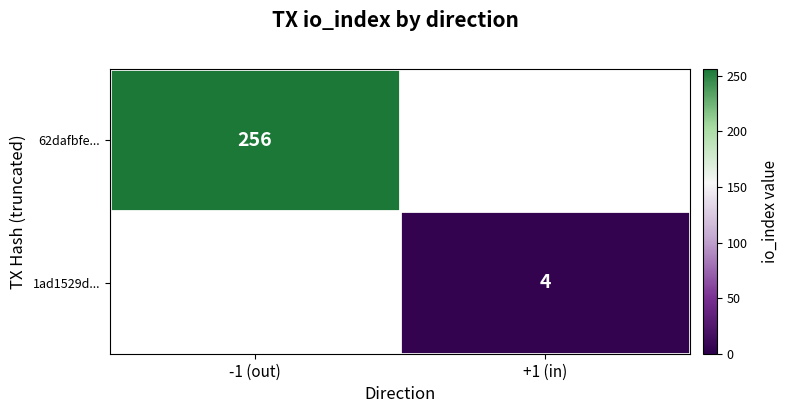

True or false: 1ad1529d... has a value of 4 at +1 (in).

True